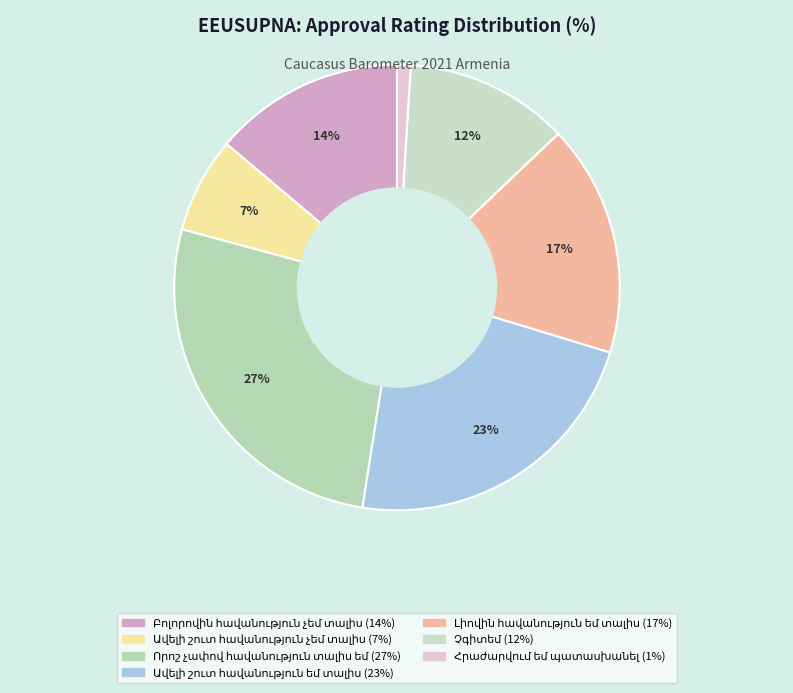

Is the sum of Լիովին հավանություն եմ տալիս and Ավելի շուտ հավանություն չեմ տալիս greater than half?

No